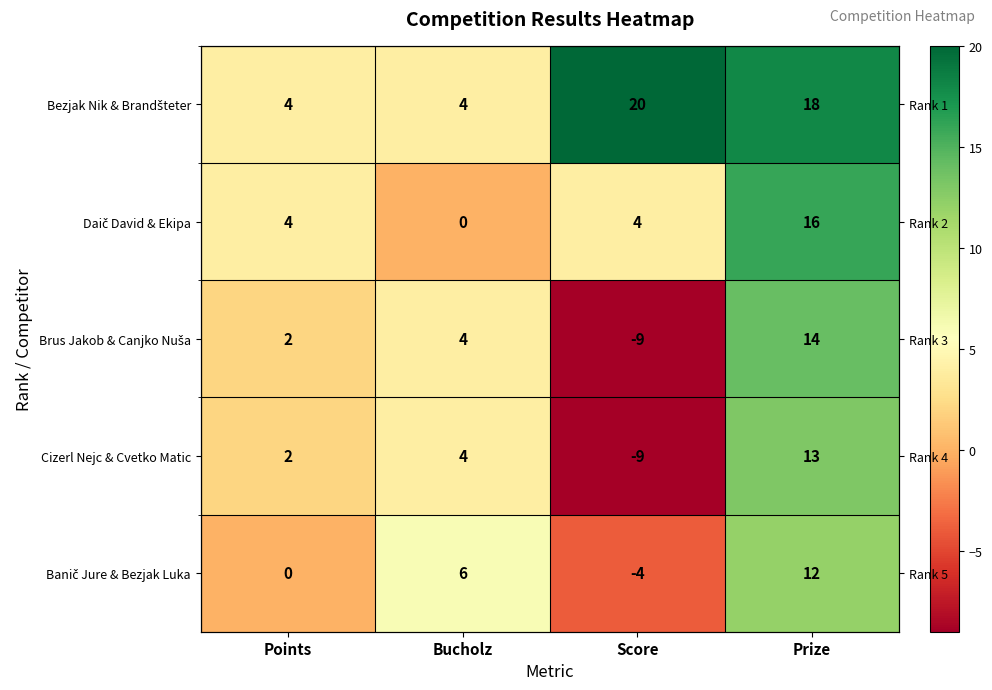

Is it true that Brus Jakob & Canjko Nuša equals -15 at Score?

False